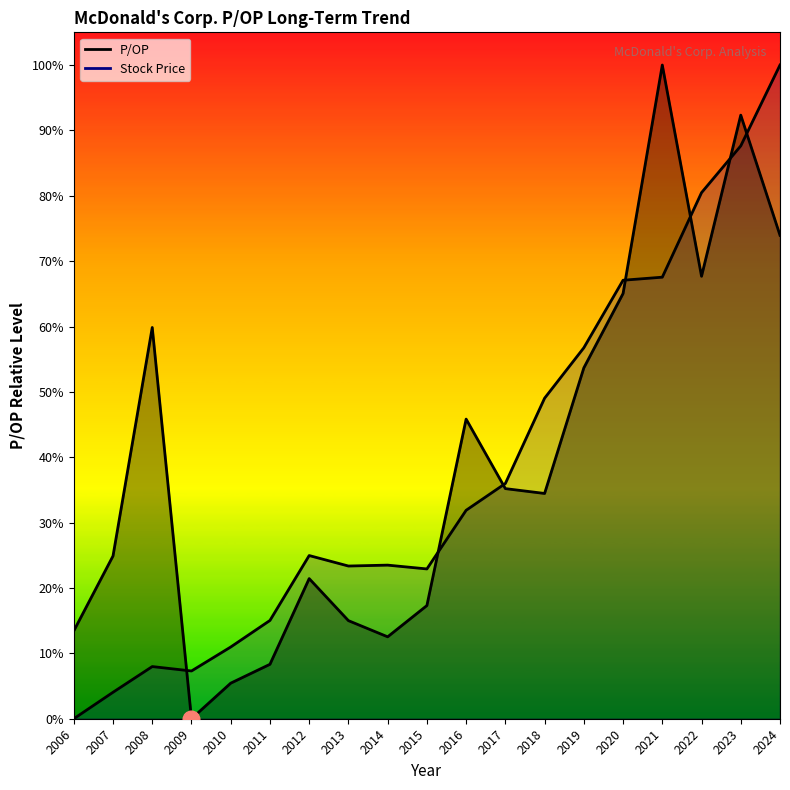

At which category does Stock Price reach its first local peak?

2008